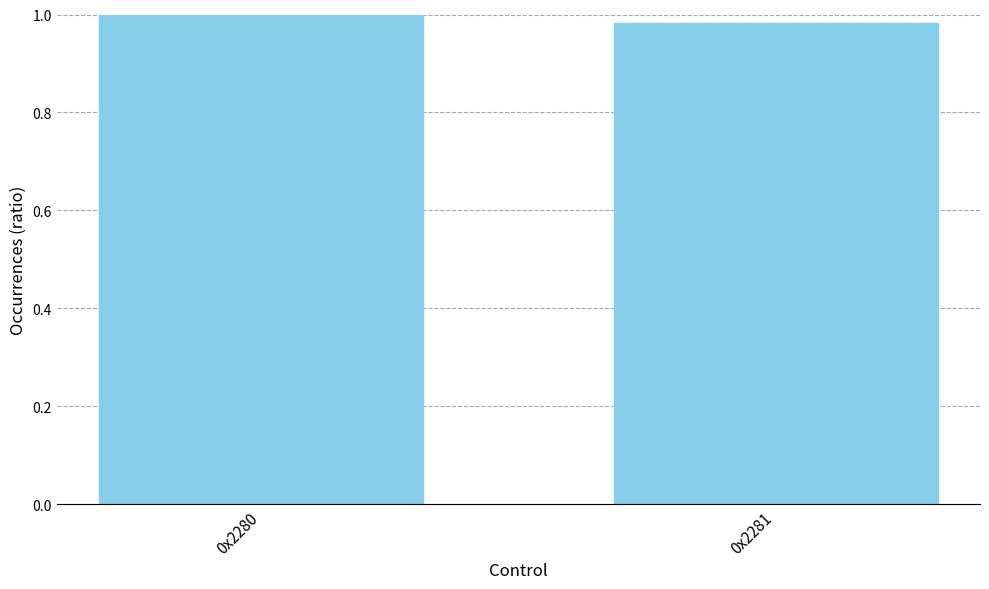

Which has a higher value, 0x2280 or 0x2281?

0x2280